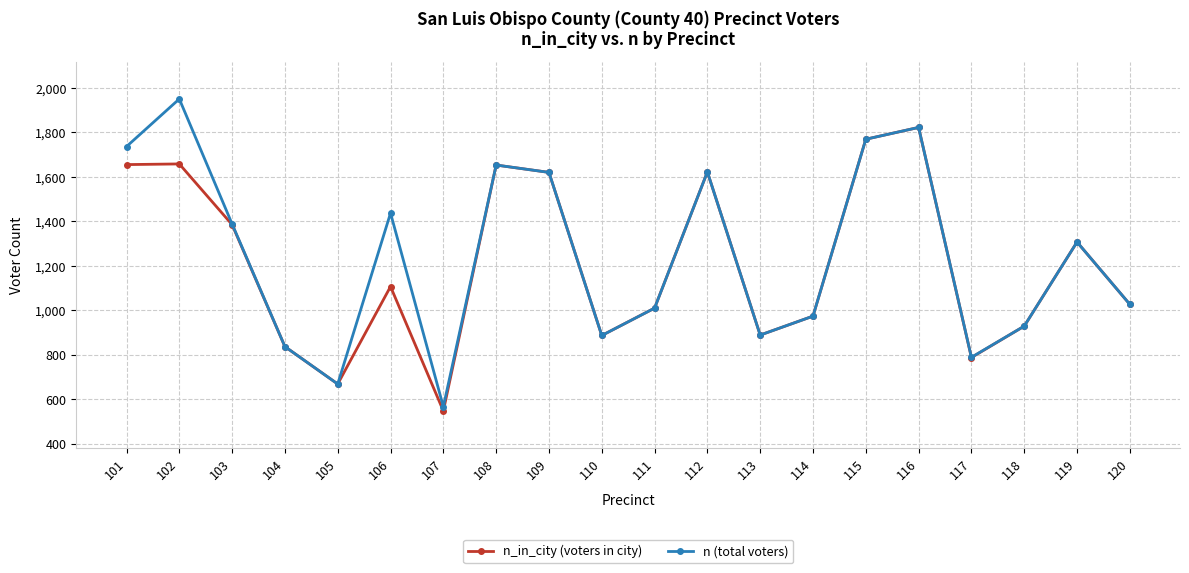

What is the value of the n (total voters) point at the 13th from the left?

889